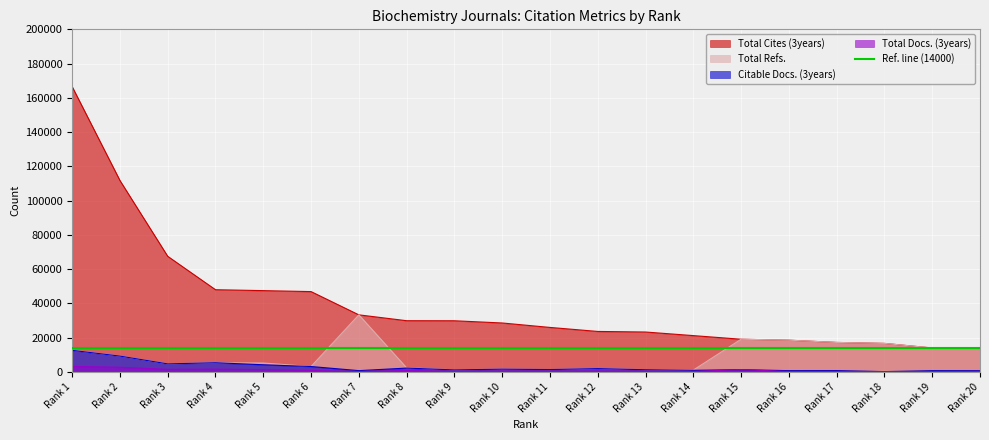

Is the value of Total Refs. at Rank 2 greater than the value of Total Cites (3years) at Rank 16?

No